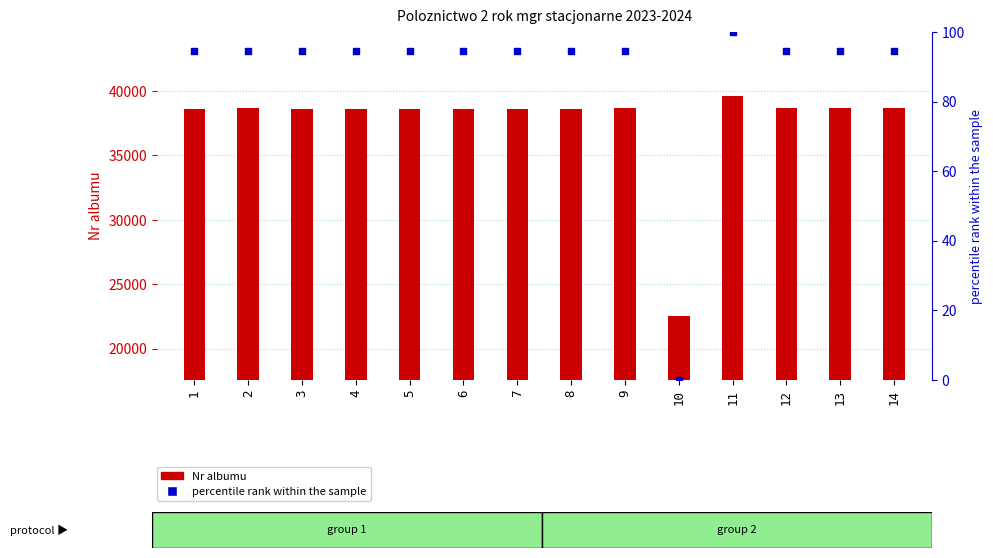

Which series reaches the minimum Y coordinate?

percentile rank within the sample